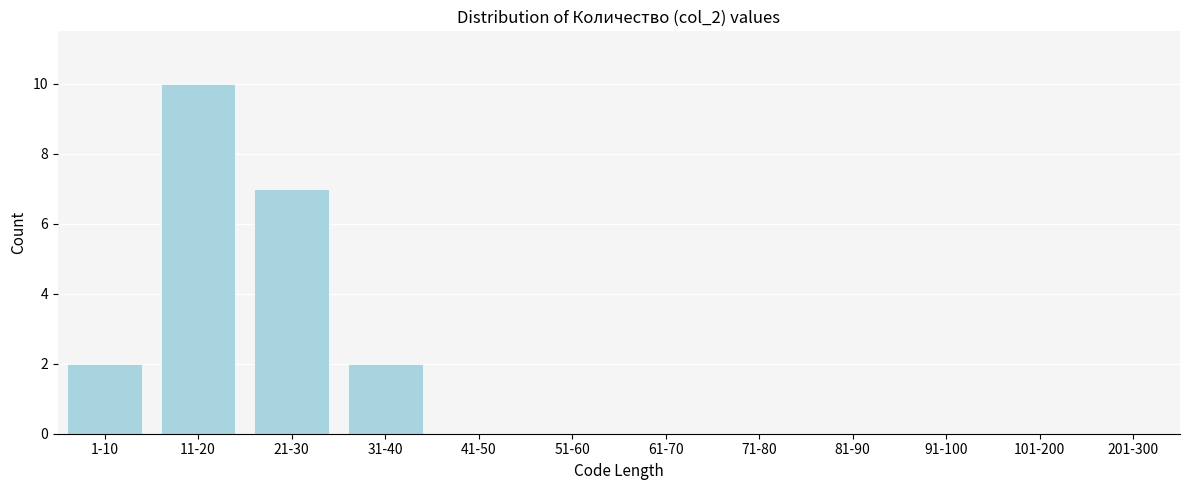

Reading left to right, extract all data points from this chart.

1-10=2	11-20=10	21-30=7	31-40=2	41-50=0	51-60=0	61-70=0	71-80=0	81-90=0	91-100=0	101-200=0	201-300=0